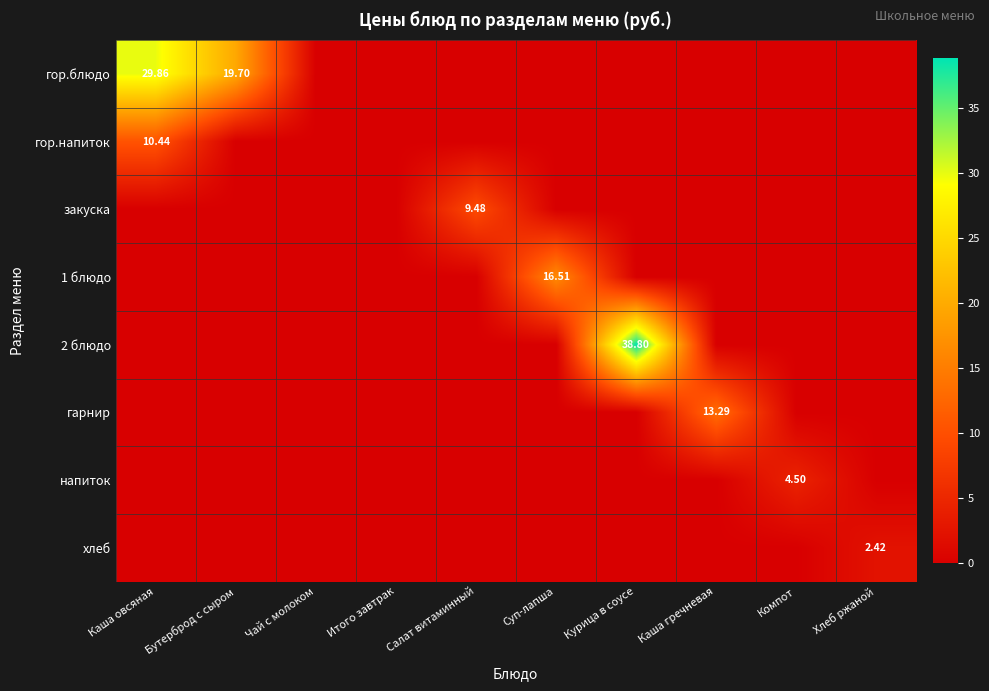

Which series has the largest range (max minus min)?

2 блюдо